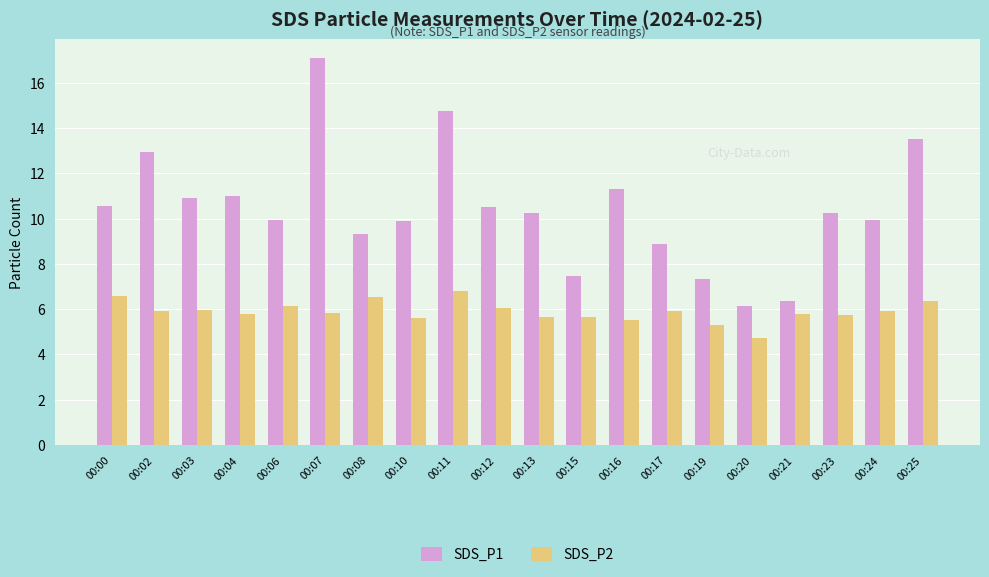

What is the minimum value shown in the chart?

4.7